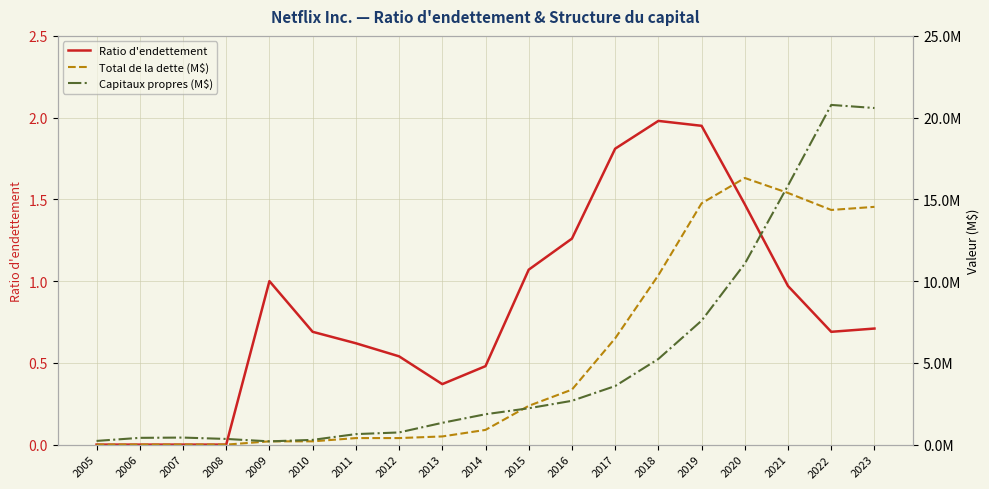

Which series ends up on top after the final intersection of Total de la dette (M$) and Capitaux propres (M$)?

Capitaux propres (M$)